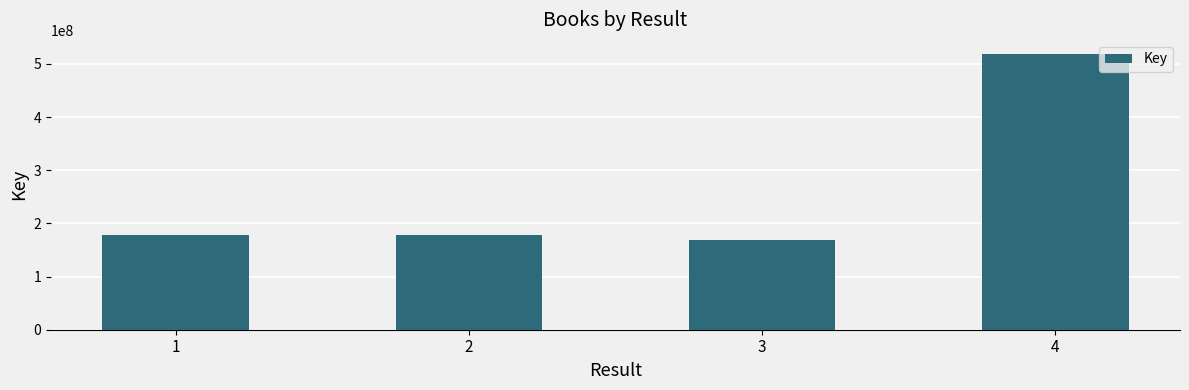

How many data points are less than 177716309?

2